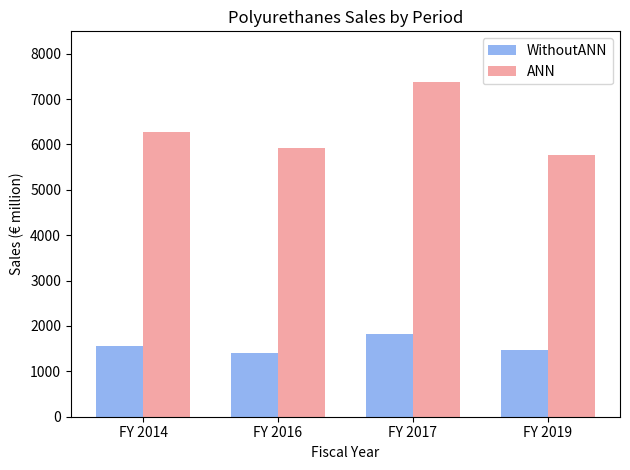

How many data points does each series have?

4